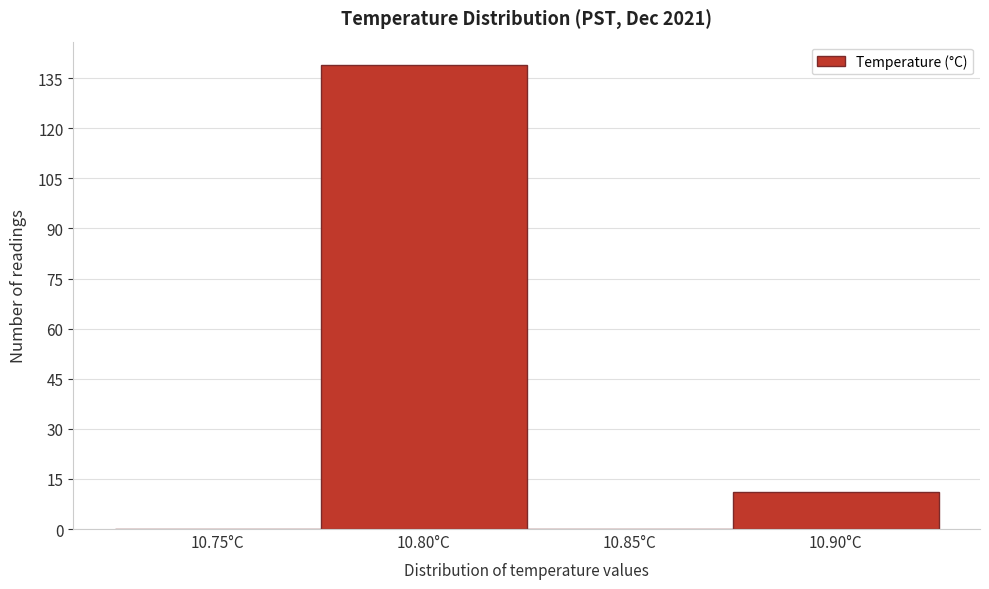

What is the sum of all values?

150